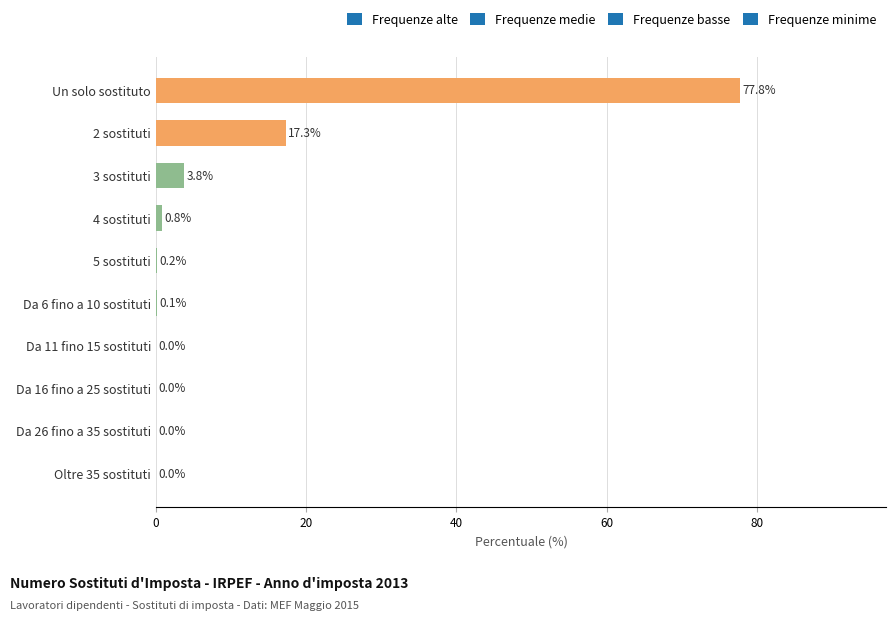

True or false: the data shows 0.8 at 4 sostituti.

True